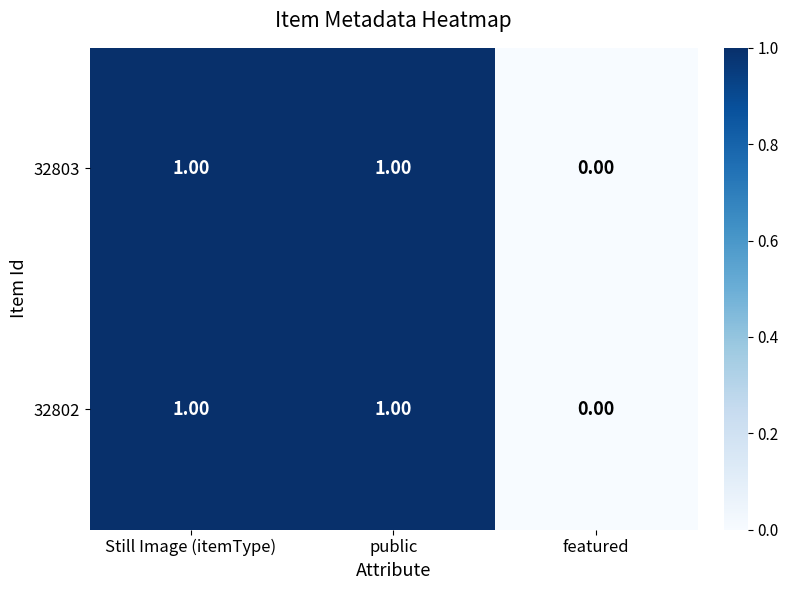

At which category does the chart reach its minimum across all series?

featured